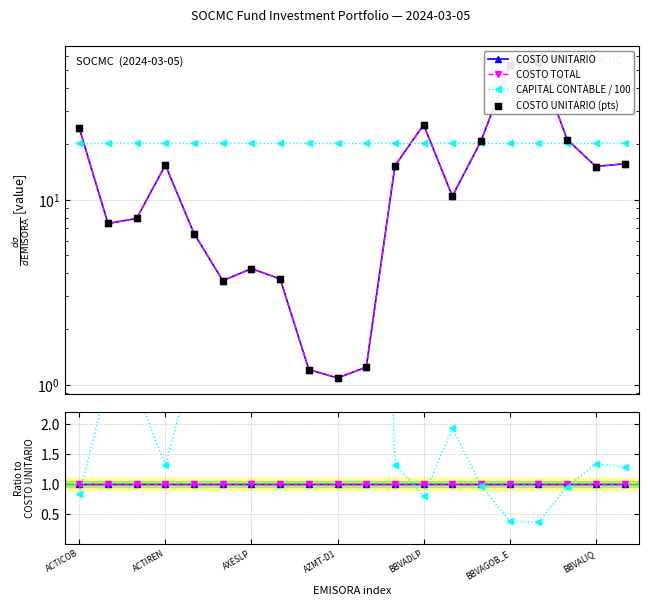

At how many categories does at least one series exceed 2?

17